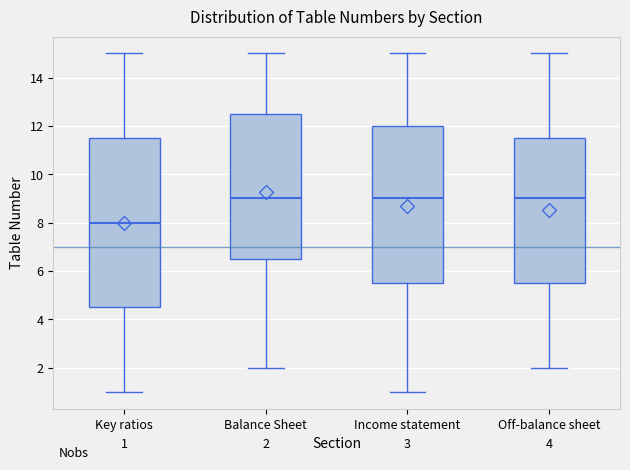

Which box is the tallest, from its lower edge to its upper edge?

Key ratios